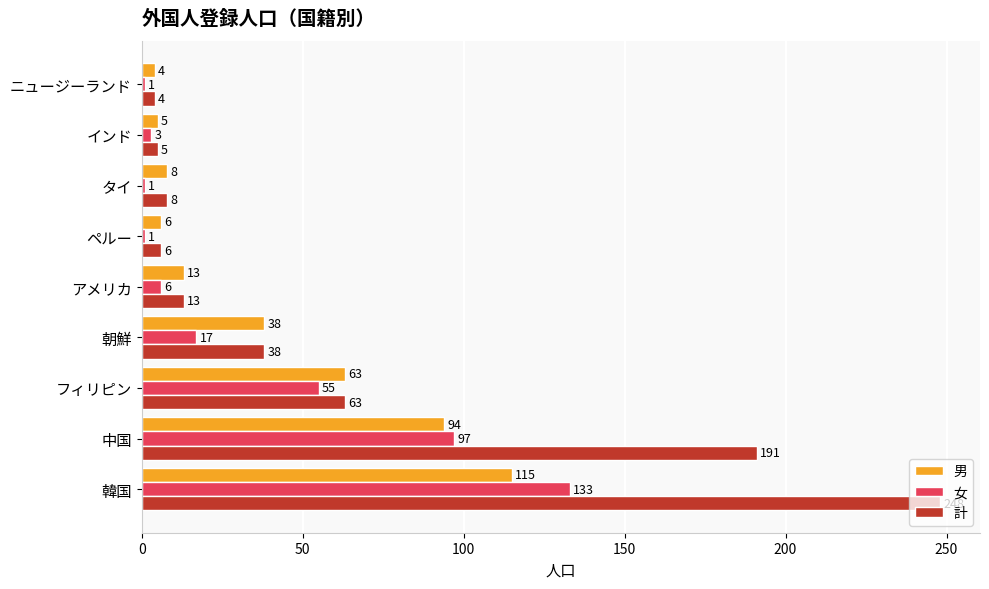

Which series changed the most between 韓国 and インド?

計